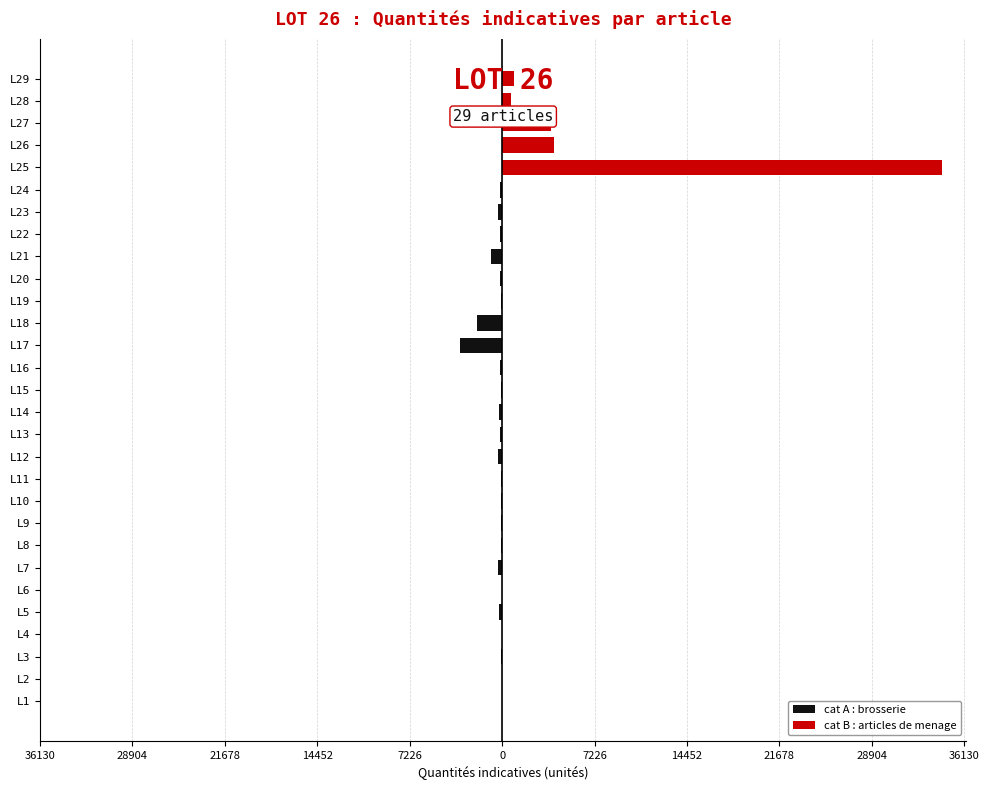

True or false: cat B : articles de menage has a value of 17528 at 11.

False